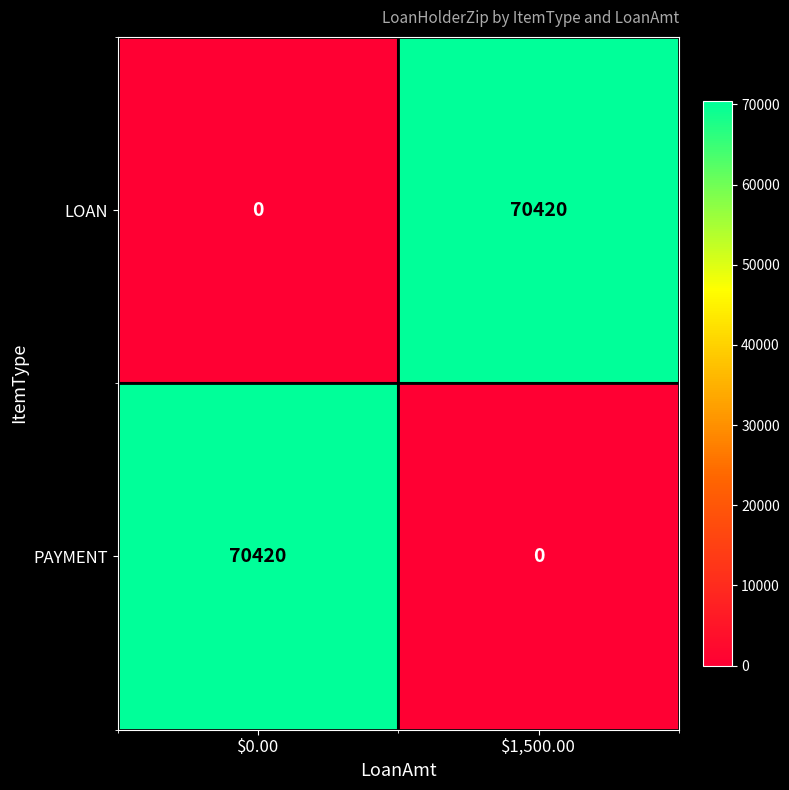

What is the spread (max minus min) of values at $1,500.00?

70420